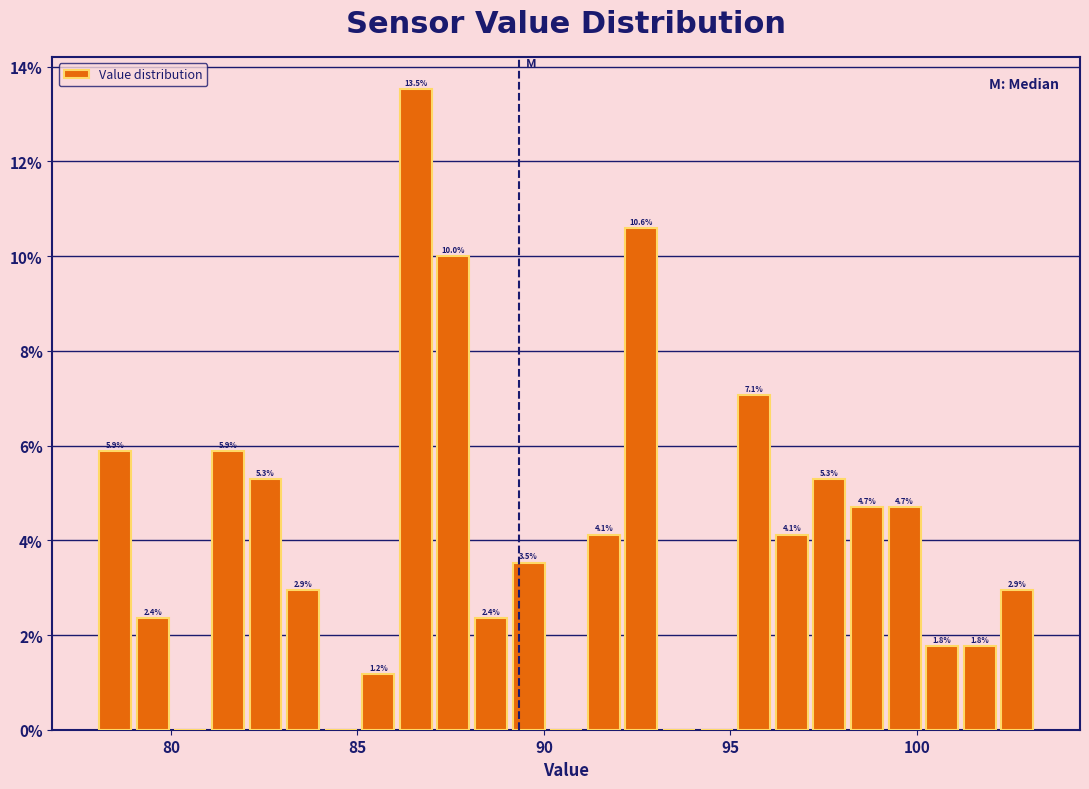

Read against the x-axis, roughly where is the centre of the tallest bar?

86.5